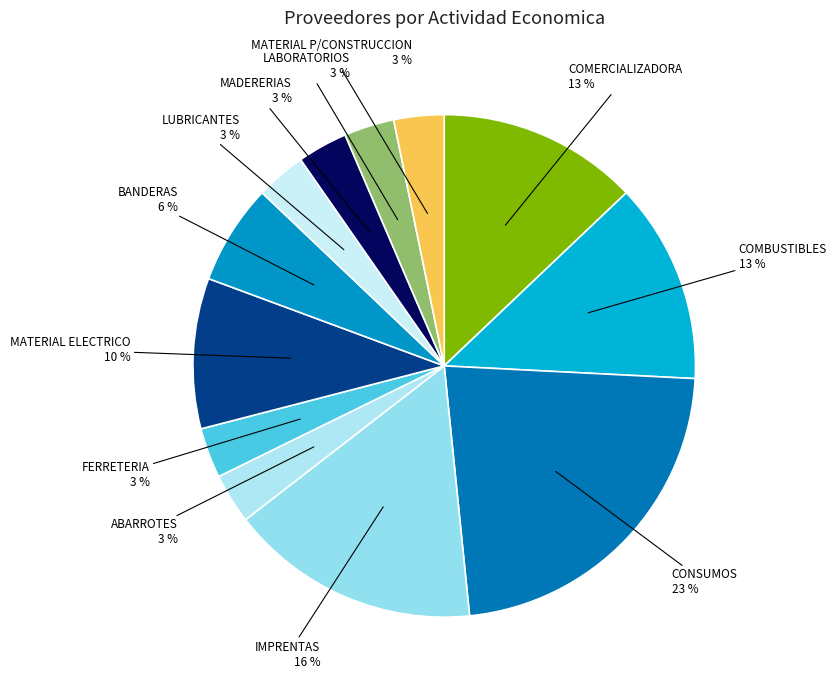

Approximately how many times larger is the value at LABORATORIOS compared to MATERIAL ELECTRICO?

0.3